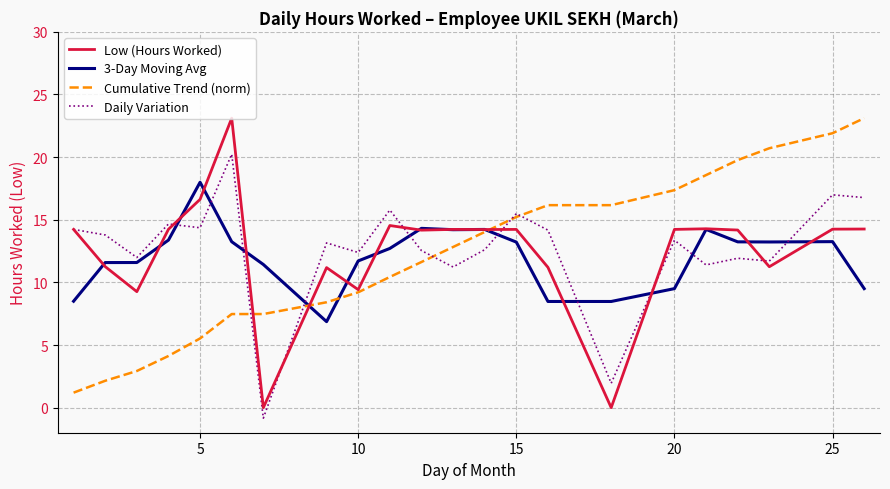

What is the lowest value of the Daily Variation series?

-0.8